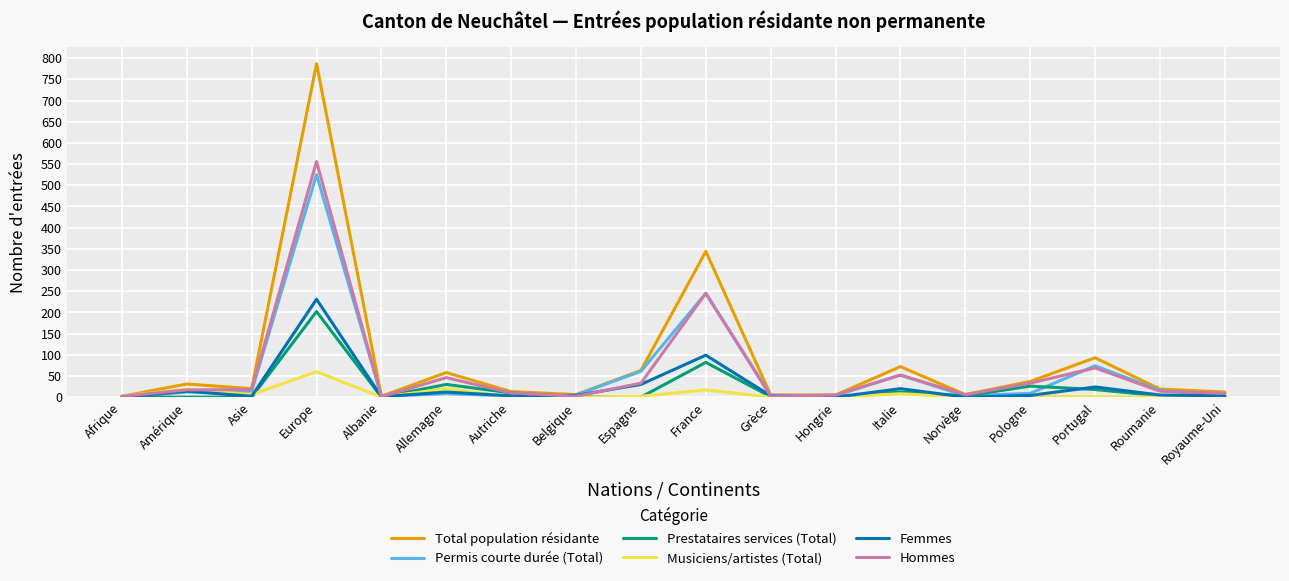

What is the difference between the highest and lowest values at Pologne?

35